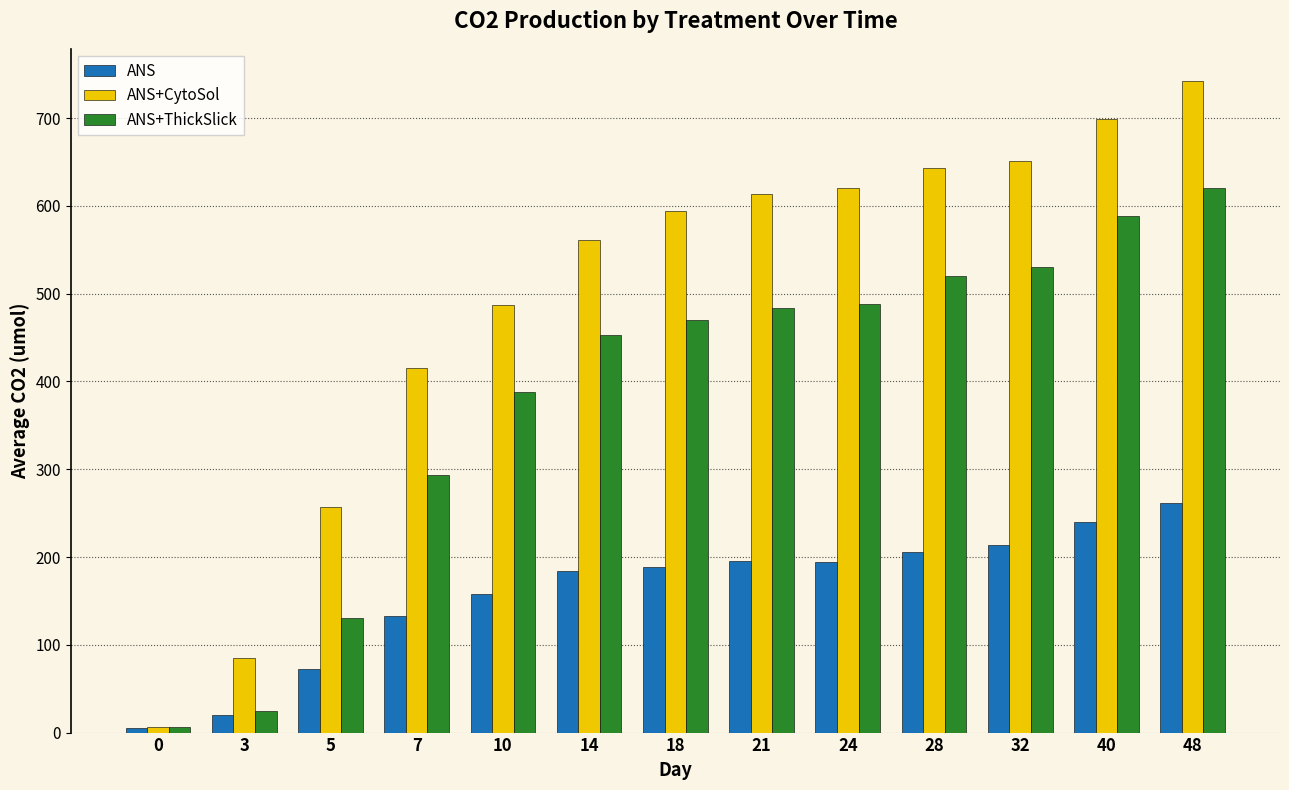

What is the value of the ANS+ThickSlick bar at the 13th from the left?

620.0